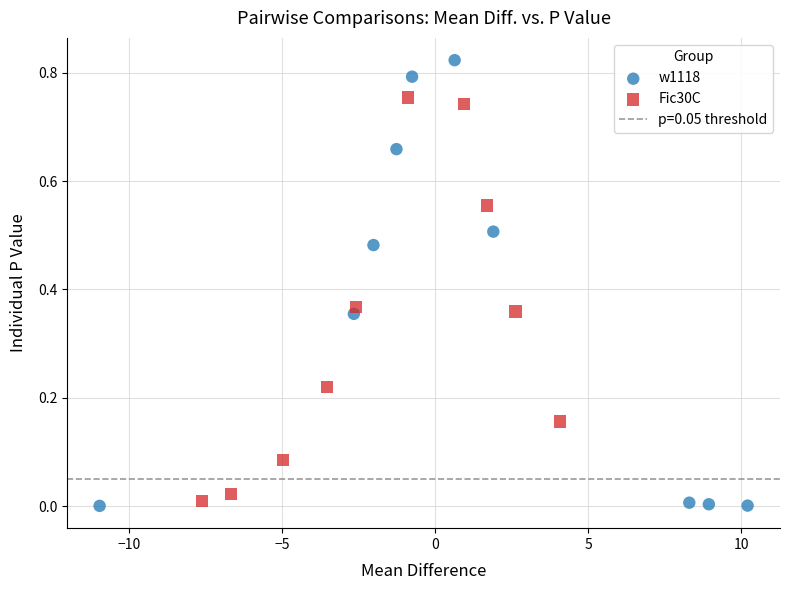

Which series reaches the maximum Y coordinate?

w1118